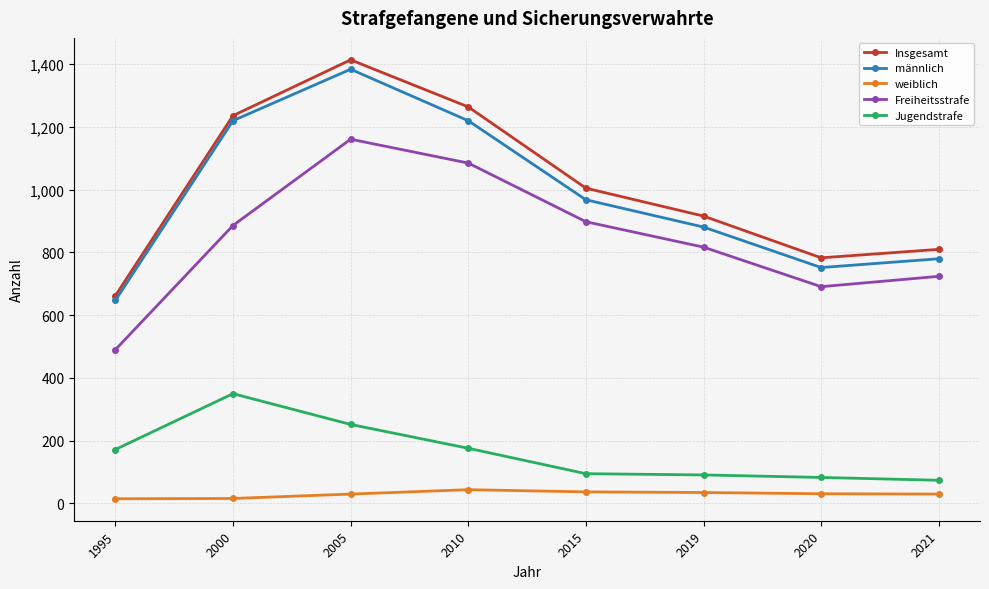

True or false: männlich has more than 1 points higher than both neighbors.

False